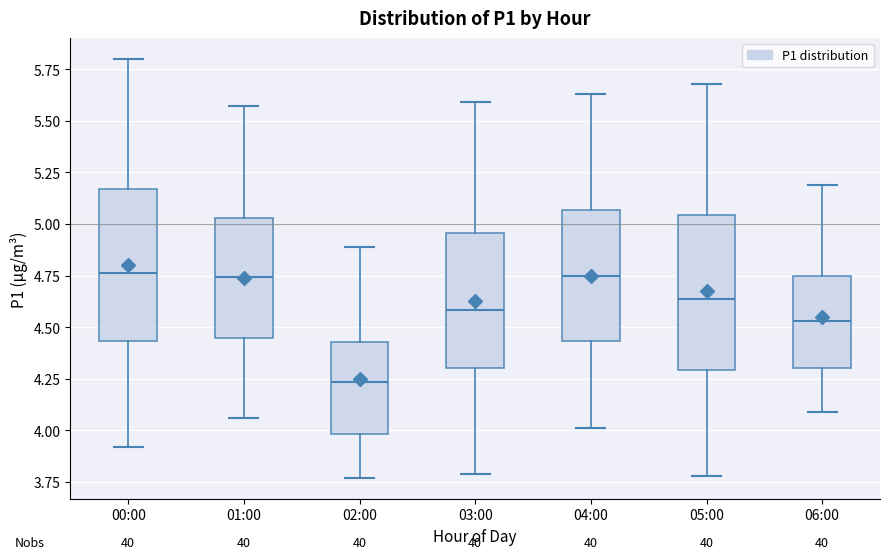

Where does the lower whisker of the box for 03:00 end on the y-axis? The values are not printed on the chart, so give them approximately, as read against the axis.

3.80